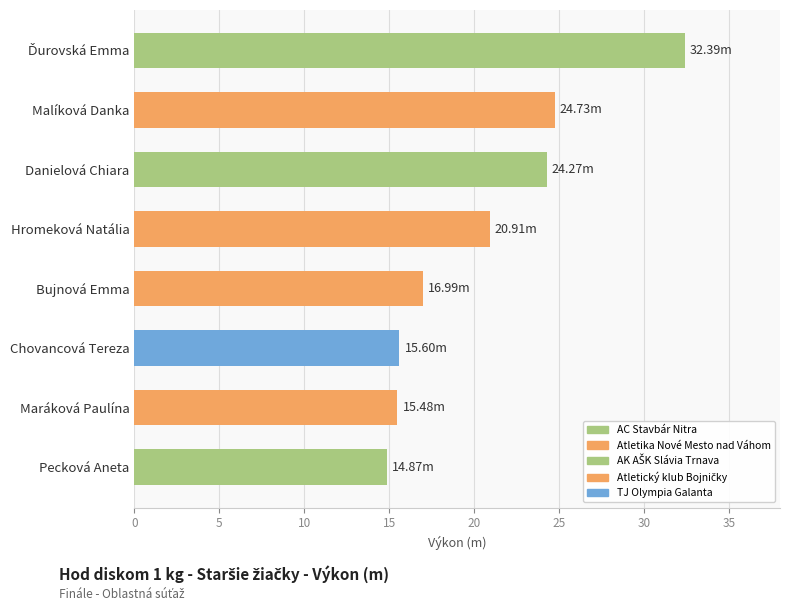

What is the sum of all values?

165.2